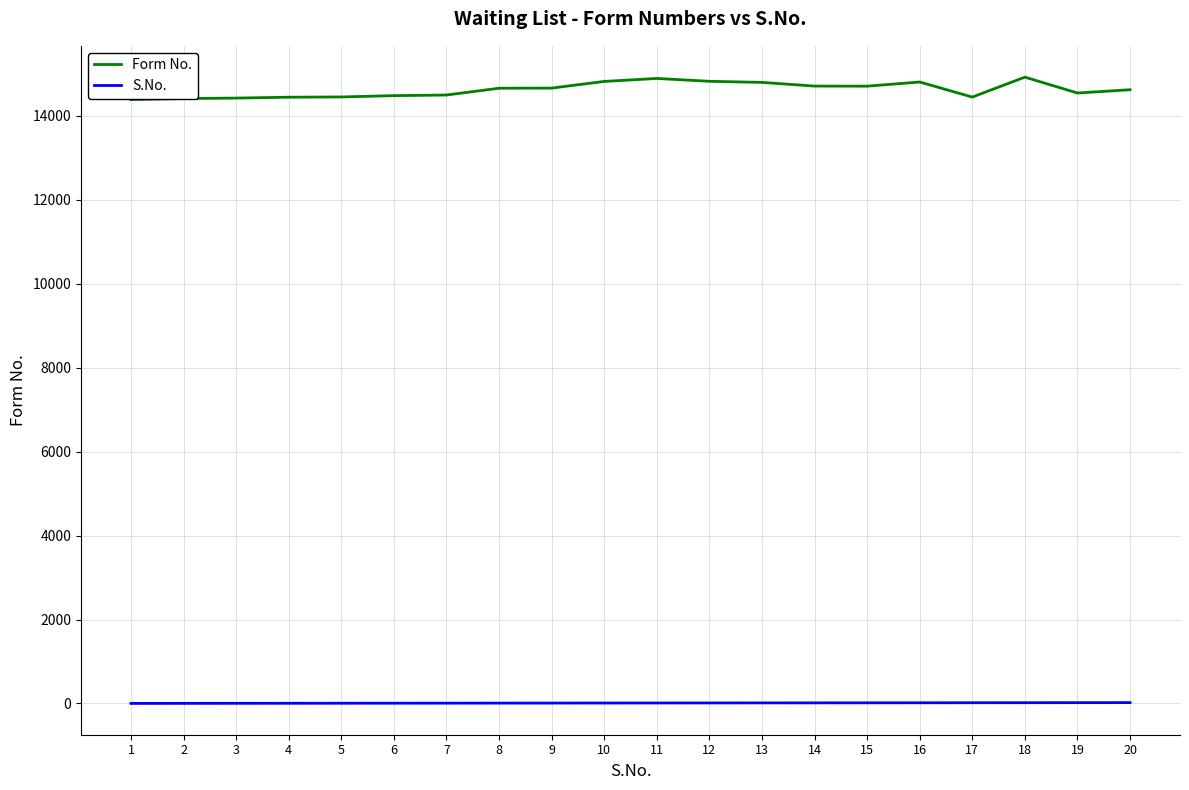

What are all the series names shown in the legend?

Form No., S.No.